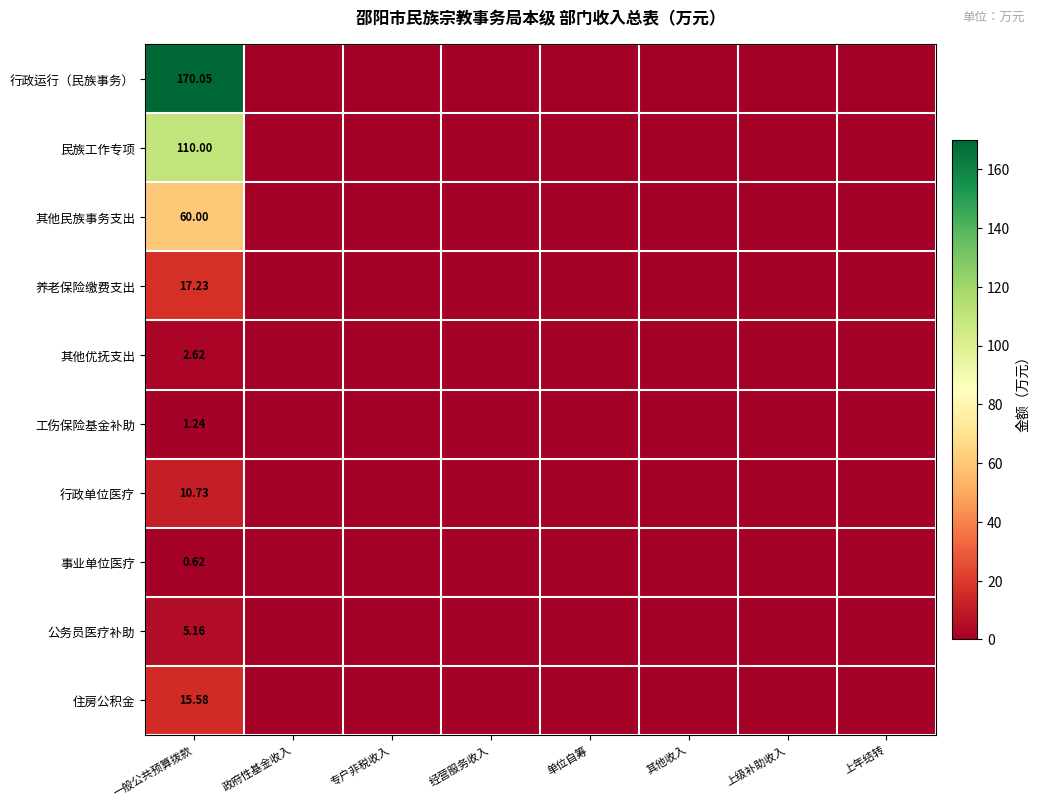

What is the average value of the 其他民族事务支出 series?

7.5